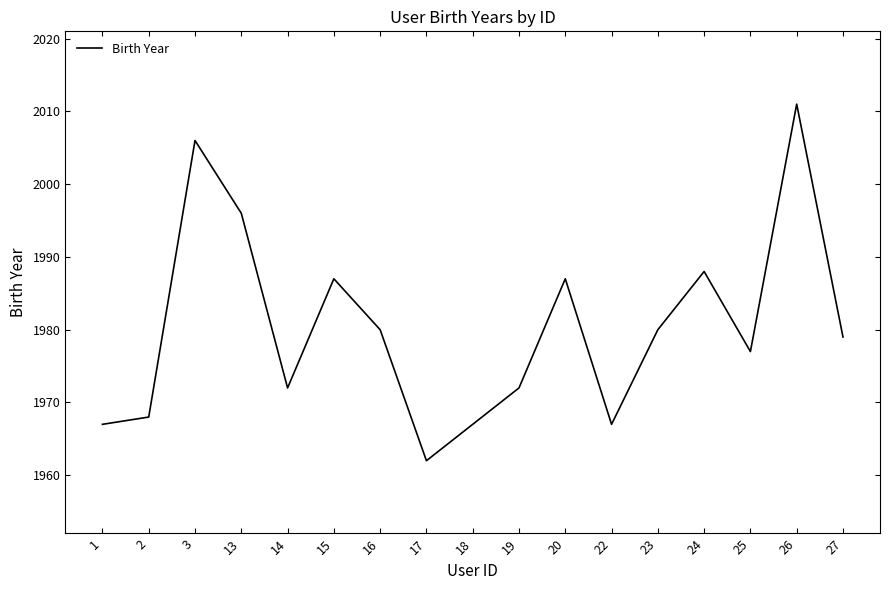

True or false: the data shows 1363 at 25.

False